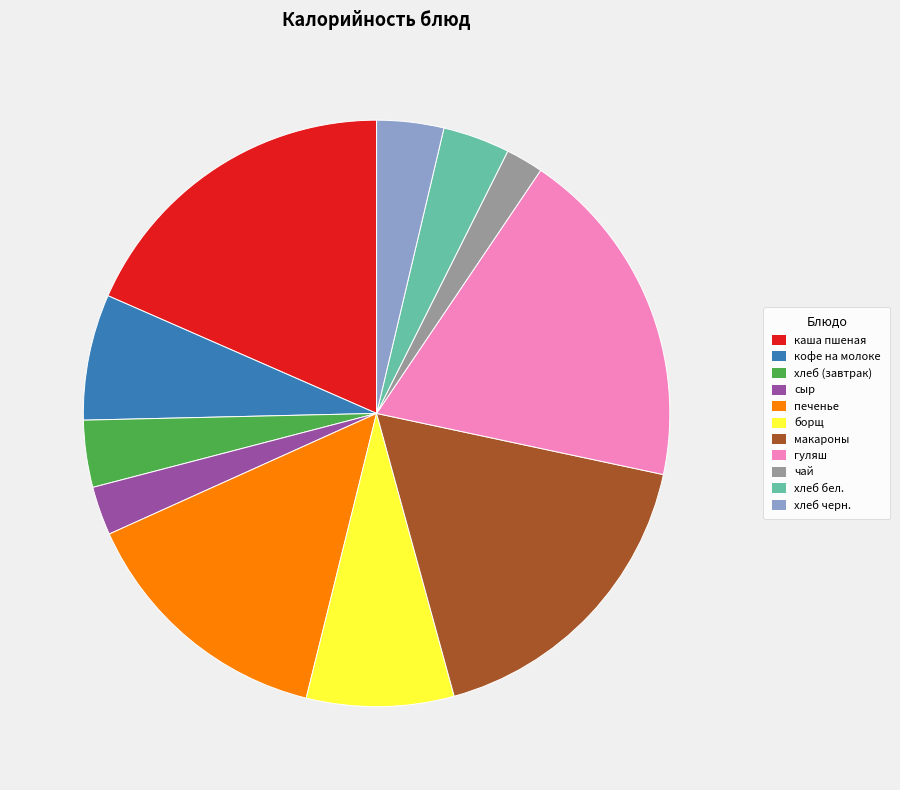

The каша пшеная slice represents 29% of the pie. True or false?

False